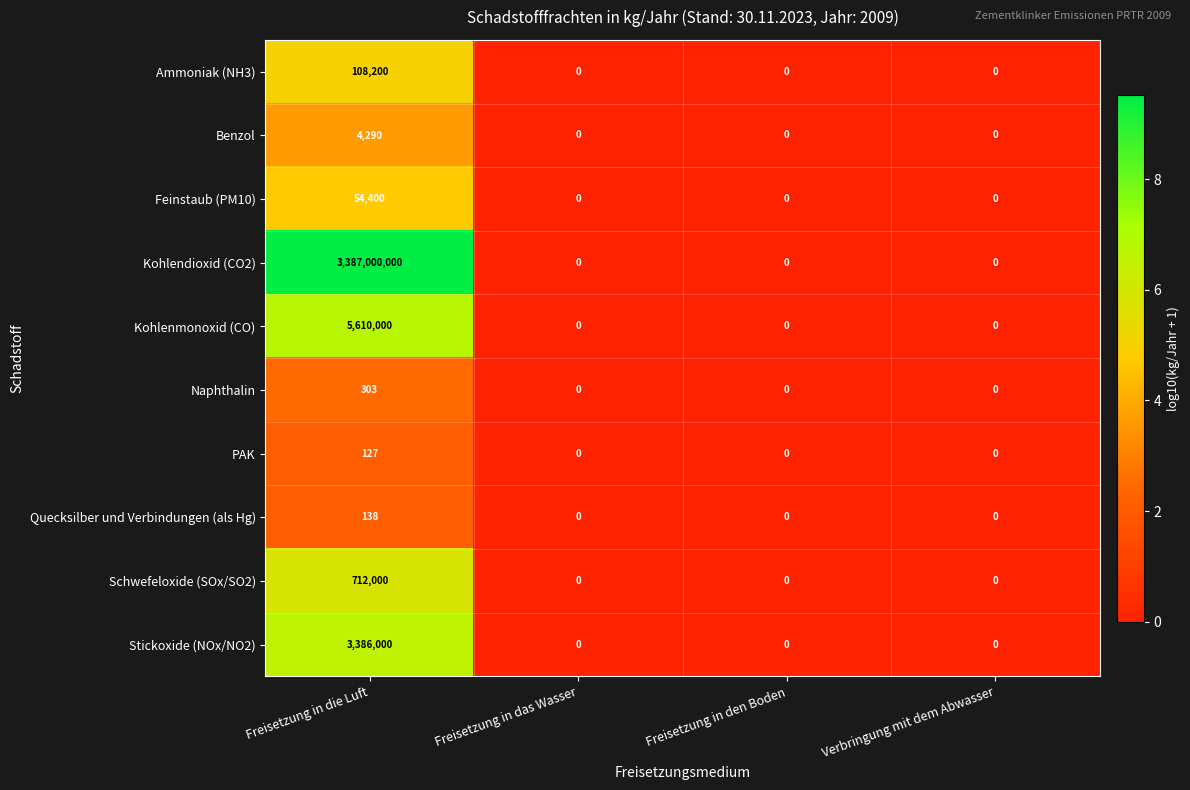

Which series has the largest total across all categories?

Kohlendioxid (CO2)